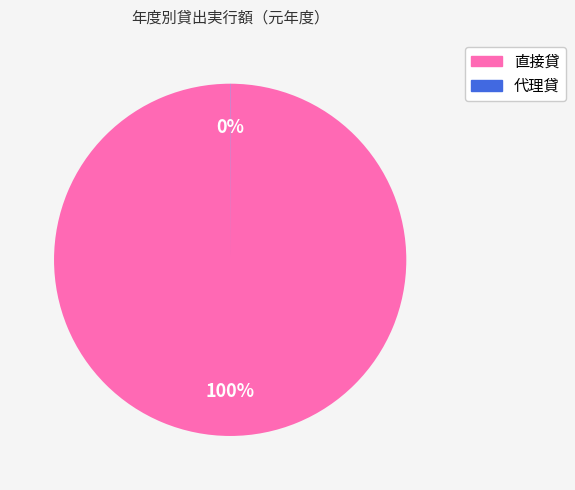

Is there any slice that represents more than half of the pie?

Yes